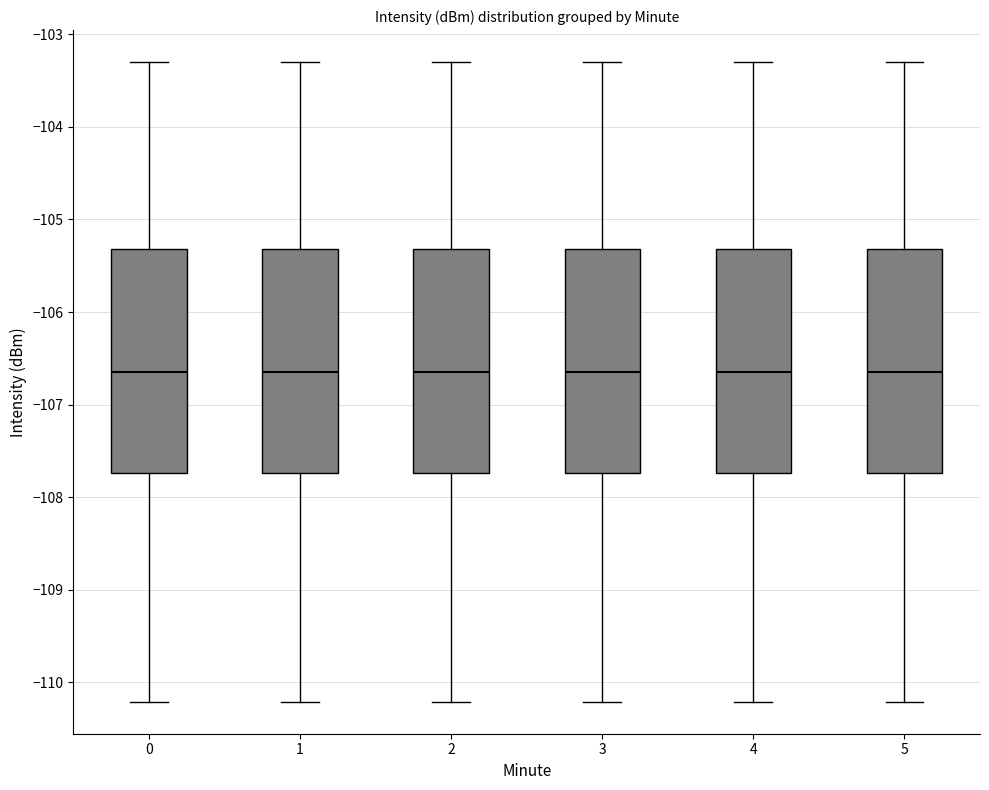

Reading left to right, transcribe this box plot: for each box, give where its median line is, the range the box spans, and where its two whiskers end, as read against the y-axis. The values are not printed on the chart, so give them approximately, as read against the axis.

0: median -106.6, box -107.7 to -105.3, whiskers -110.2 to -103.3
1: median -106.6, box -107.7 to -105.3, whiskers -110.2 to -103.3
2: median -106.6, box -107.7 to -105.3, whiskers -110.2 to -103.3
3: median -106.6, box -107.7 to -105.3, whiskers -110.2 to -103.3
4: median -106.6, box -107.7 to -105.3, whiskers -110.2 to -103.3
5: median -106.6, box -107.7 to -105.3, whiskers -110.2 to -103.3